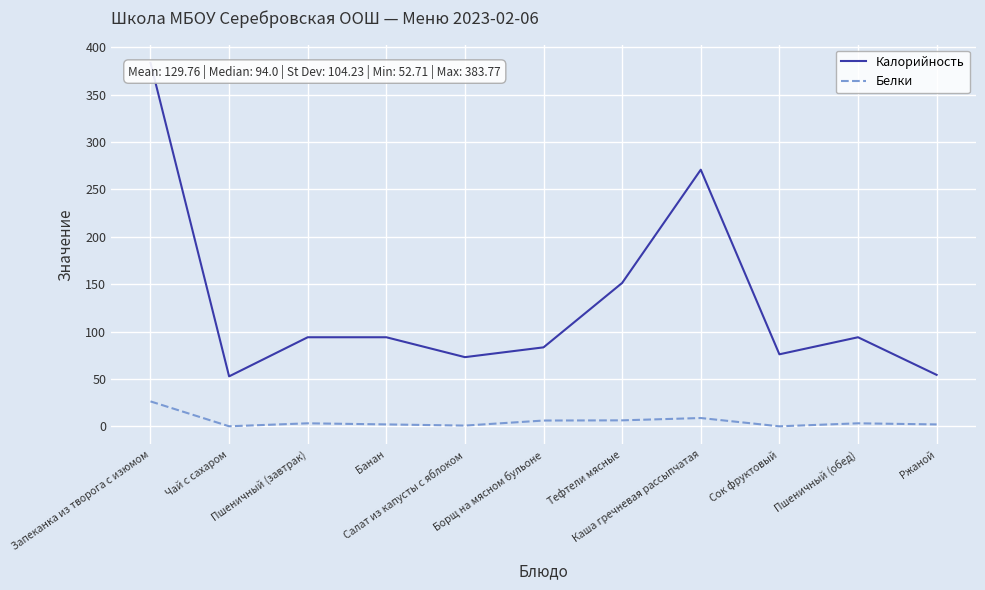

Where does the Калорийность series first go above 94?

Запеканка из творога с изюмом